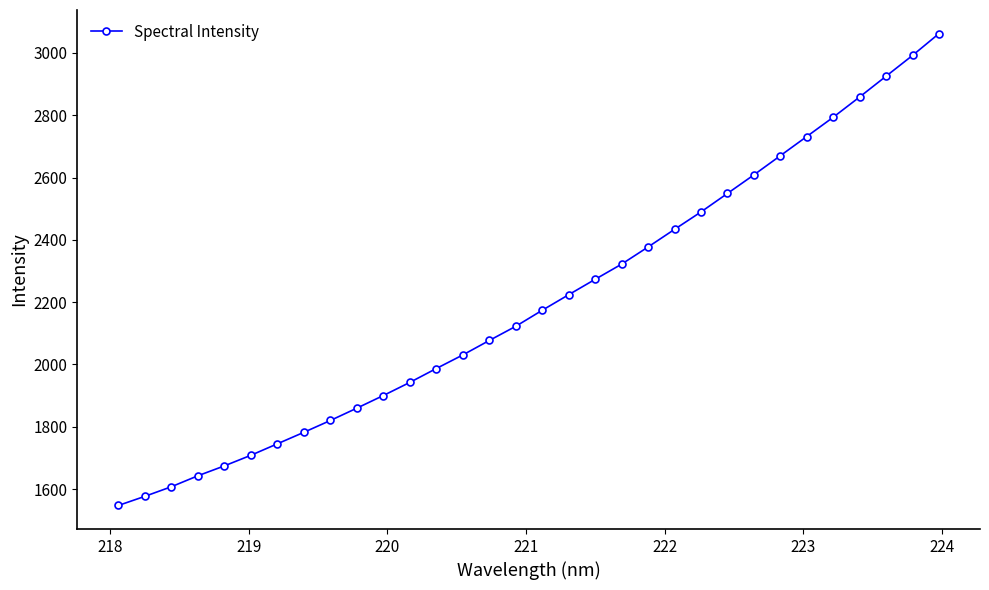

What is the value of the 12th point from the left?

1942.3